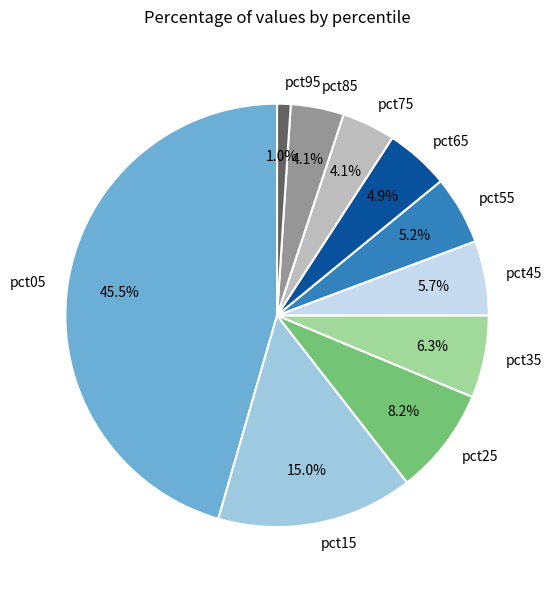

What is the largest slice in the pie chart?

pct05